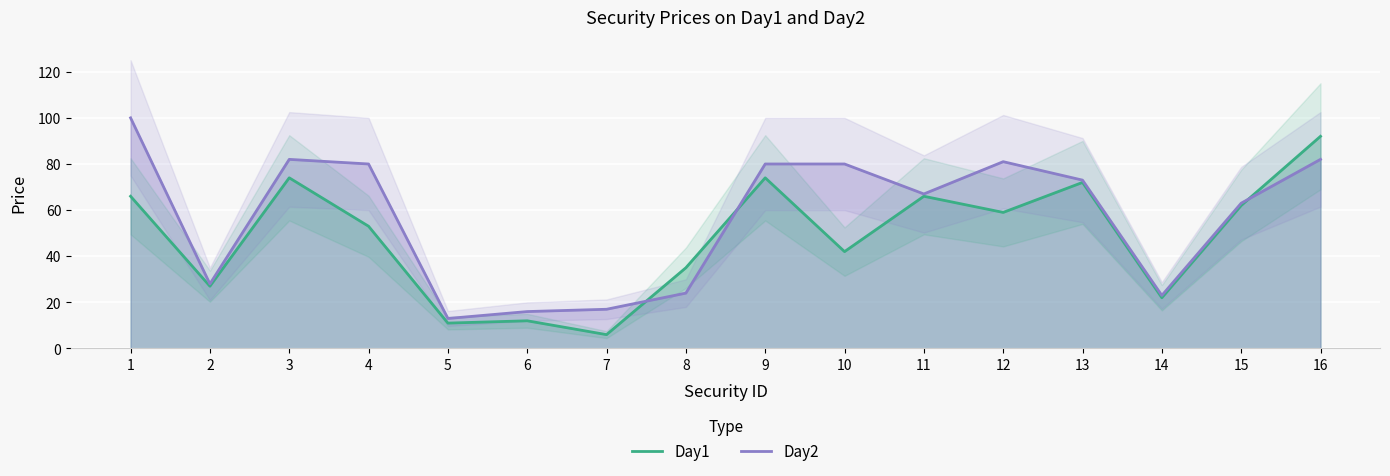

At which category is the sum across all series the highest?

16